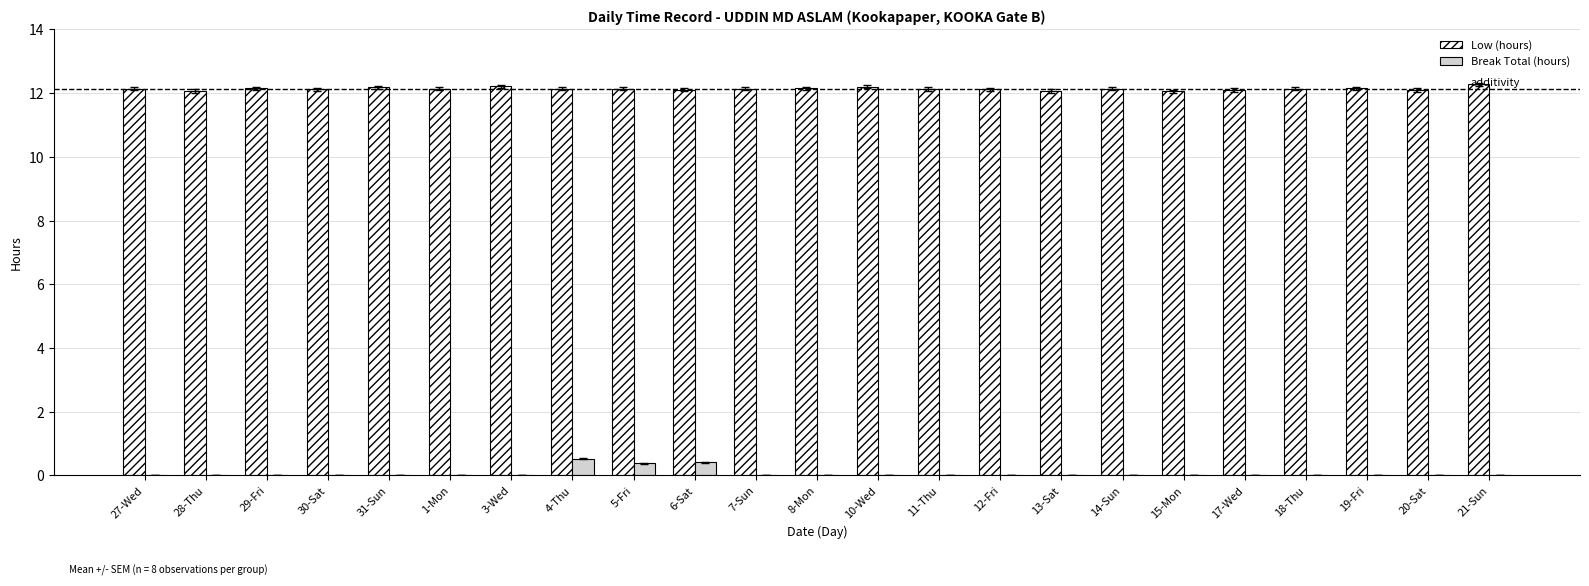

Are the bars horizontal?

No